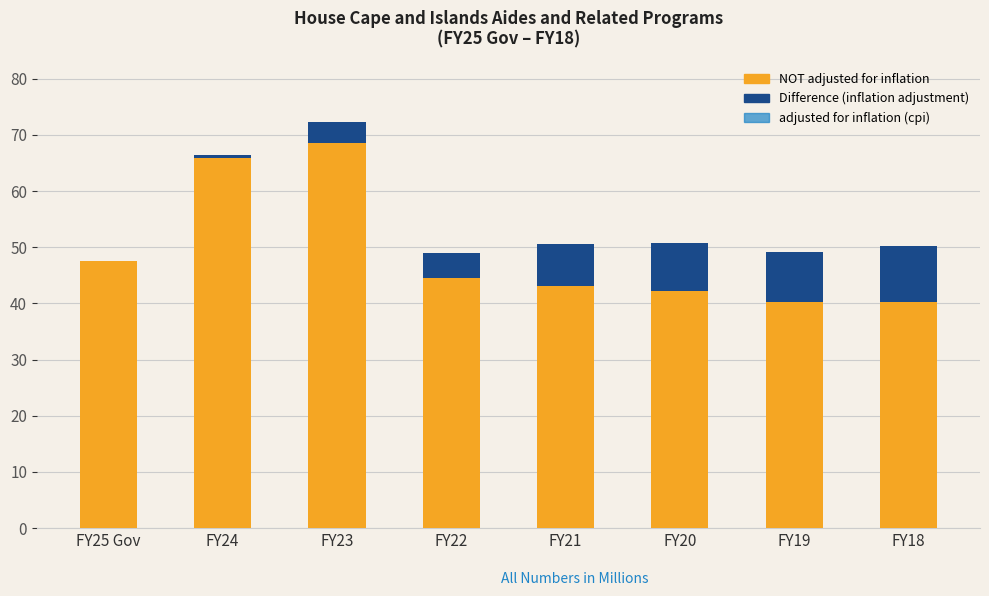

True or false: NOT adjusted for inflation has a value of 40.3 at FY18.

True